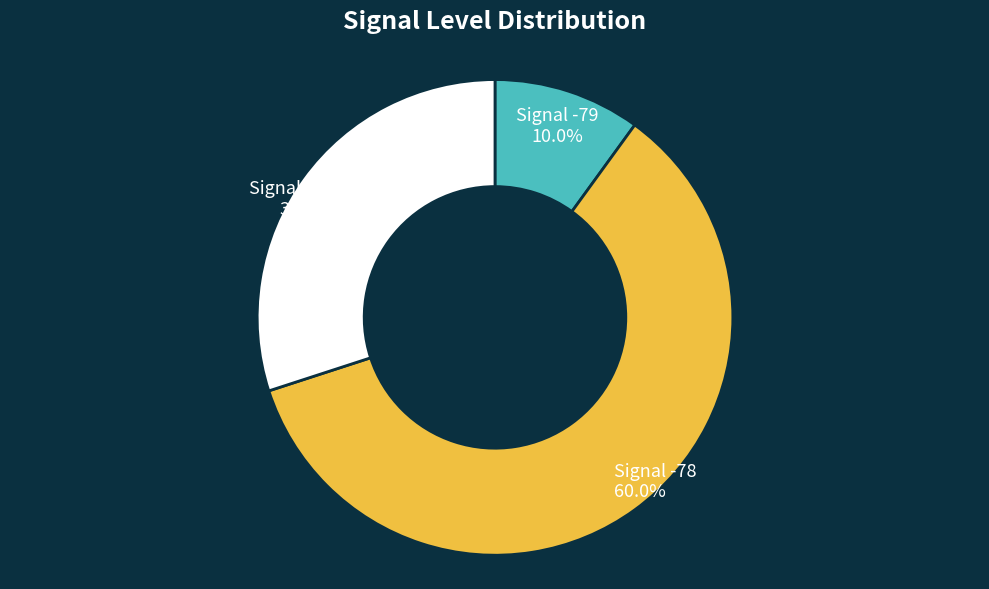

Which category has the biggest portion of the pie?

Signal -78